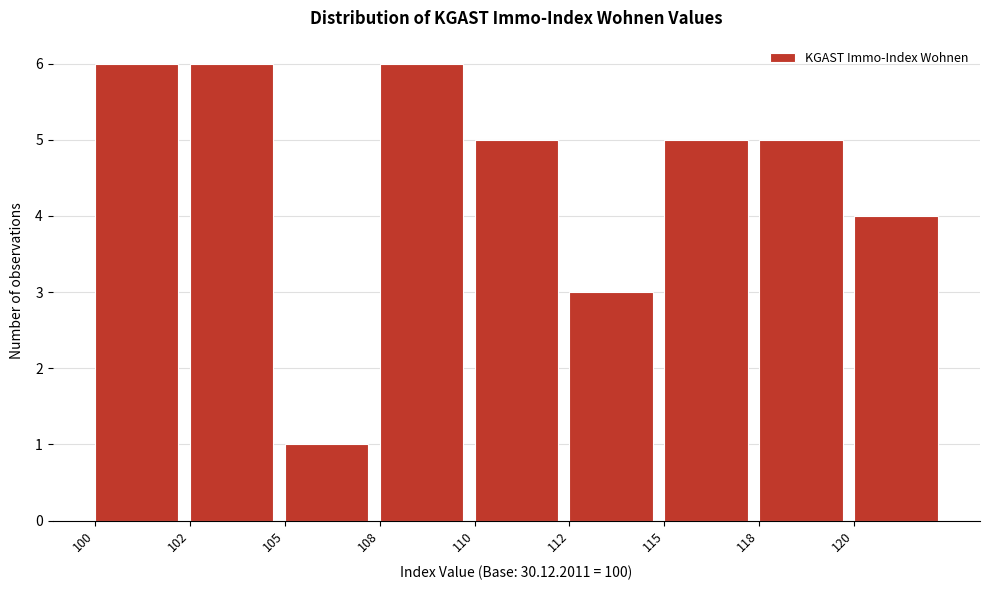

Reading left to right, extract all data points from this chart.

6	6	1	6	5	3	5	5	4